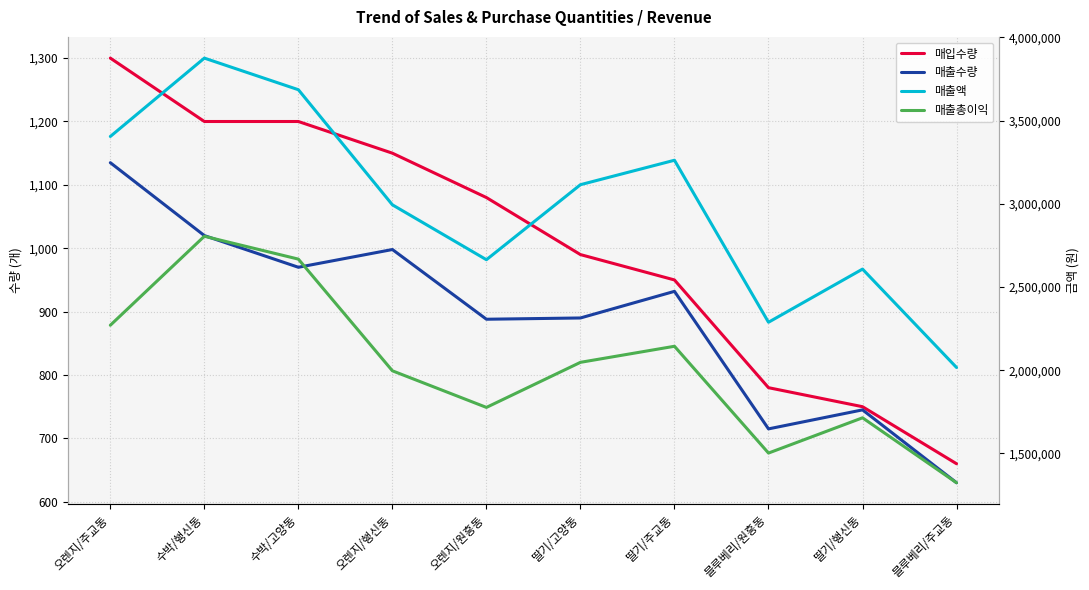

Reading left to right, extract all data points from this chart.

매입수량: 오렌지/주교동=1300	수박/행신동=1200	수박/고양동=1200	오렌지/행신동=1150	오렌지/원흥동=1080	딸기/고양동=990	딸기/주교동=950	블루베리/원흥동=780	딸기/행신동=750	블루베리/주교동=660
매출수량: 오렌지/주교동=1135	수박/행신동=1020	수박/고양동=970	오렌지/행신동=998	오렌지/원흥동=888	딸기/고양동=890	딸기/주교동=932	블루베리/원흥동=715	딸기/행신동=745	블루베리/주교동=630
매출액: 오렌지/주교동=3405000	수박/행신동=3876000	수박/고양동=3686000	오렌지/행신동=2994000	오렌지/원흥동=2664000	딸기/고양동=3115000	딸기/주교동=3262000	블루베리/원흥동=2288000	딸기/행신동=2607500	블루베리/주교동=2016000
매출총이익: 오렌지/주교동=2270000	수박/행신동=2805000	수박/고양동=2667500	오렌지/행신동=1996000	오렌지/원흥동=1776000	딸기/고양동=2047000	딸기/주교동=2143600	블루베리/원흥동=1501500	딸기/행신동=1713500	블루베리/주교동=1323000